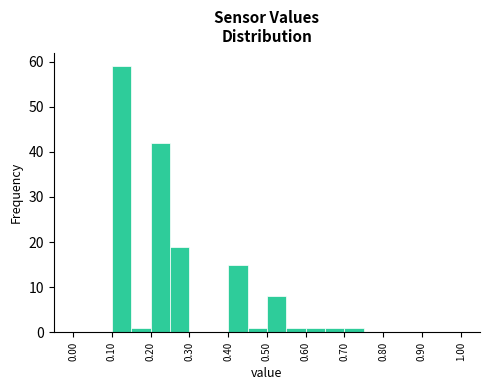

Reading left to right, list every bar in this chart as the range it spans on the x-axis followed by its height. The values are not printed on the chart, so give them approximately, as read against the axis.

0.00 to 0.05: 0
0.05 to 0.10: 0
0.10 to 0.15: 59
0.15 to 0.20: 1
0.20 to 0.25: 42
0.25 to 0.30: 19
0.30 to 0.35: 0
0.35 to 0.40: 0
0.40 to 0.45: 15
0.45 to 0.50: 1
0.50 to 0.55: 8
0.55 to 0.60: 1
0.60 to 0.65: 1
0.65 to 0.70: 1
0.70 to 0.75: 1
0.75 to 0.80: 0
0.80 to 0.85: 0
0.85 to 0.90: 0
0.90 to 0.95: 0
0.95 to 1.00: 0